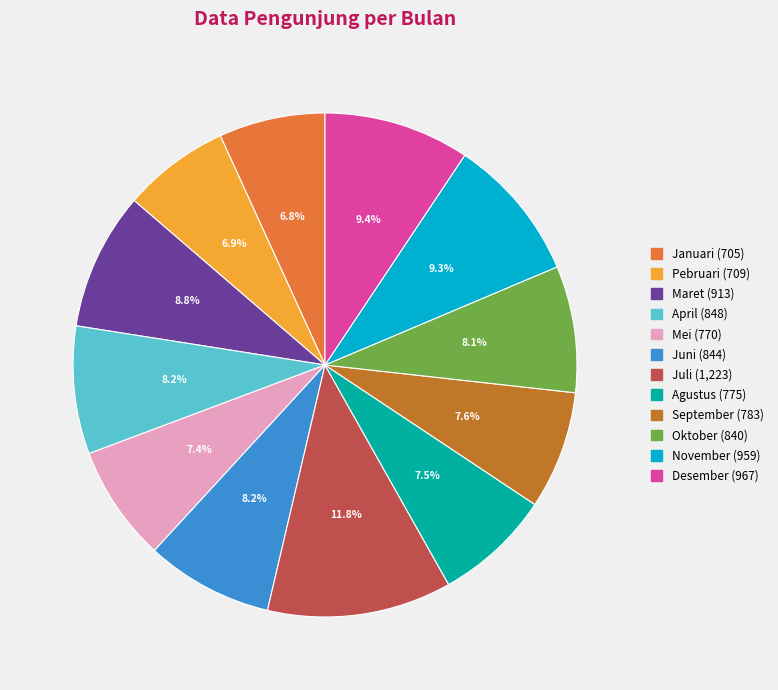

True or false: Maret accounts for 9% of the total.

True